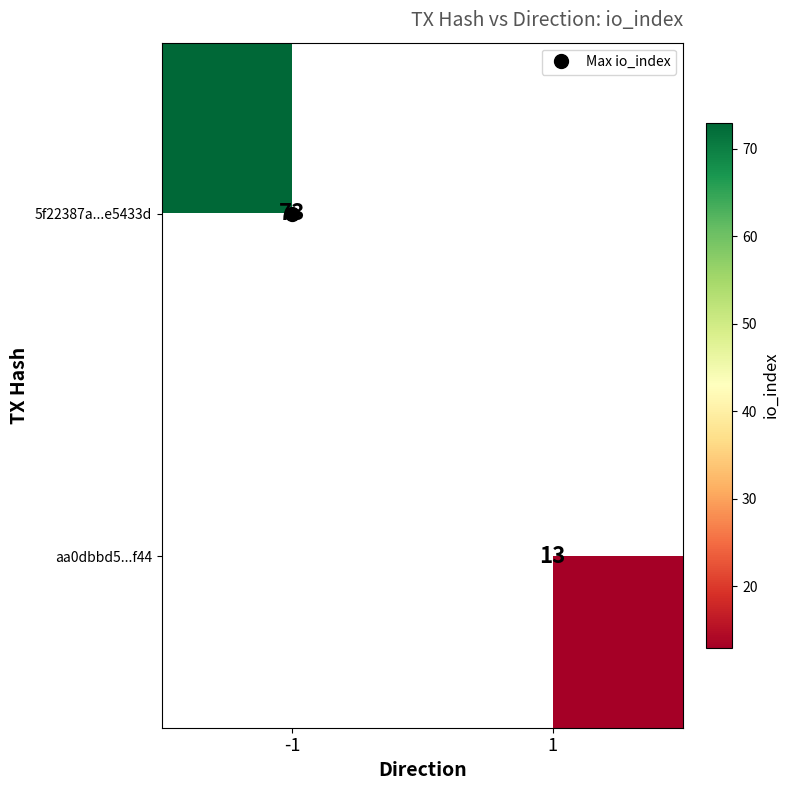

What is the minimum value for 5f22387a...e5433d?

73.0